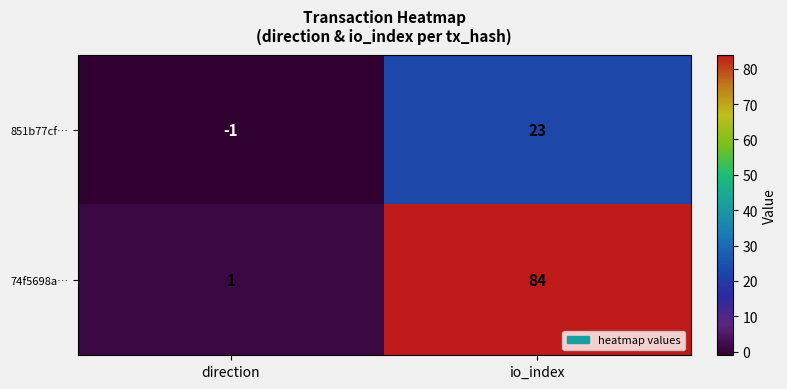

Which category has the lowest value across all series?

direction